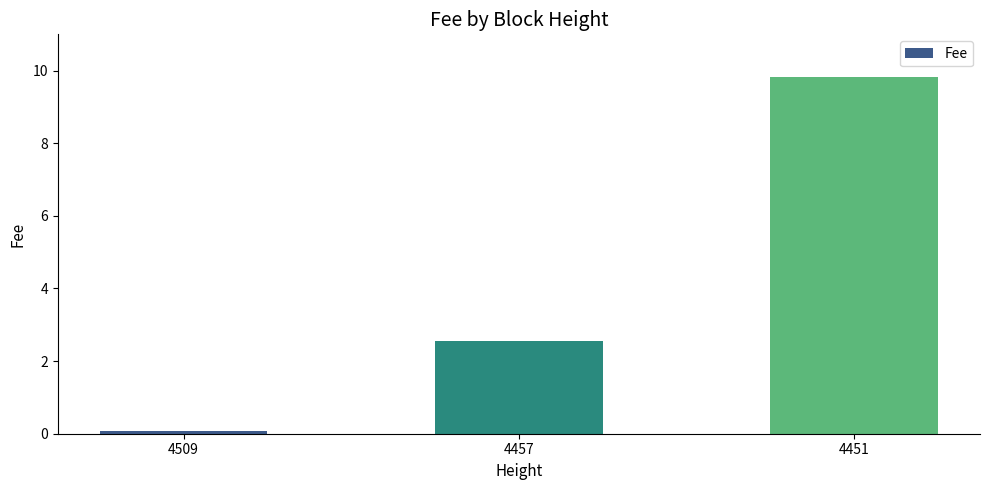

Approximately how many times larger is the value at 4457 compared to 4451?

0.3